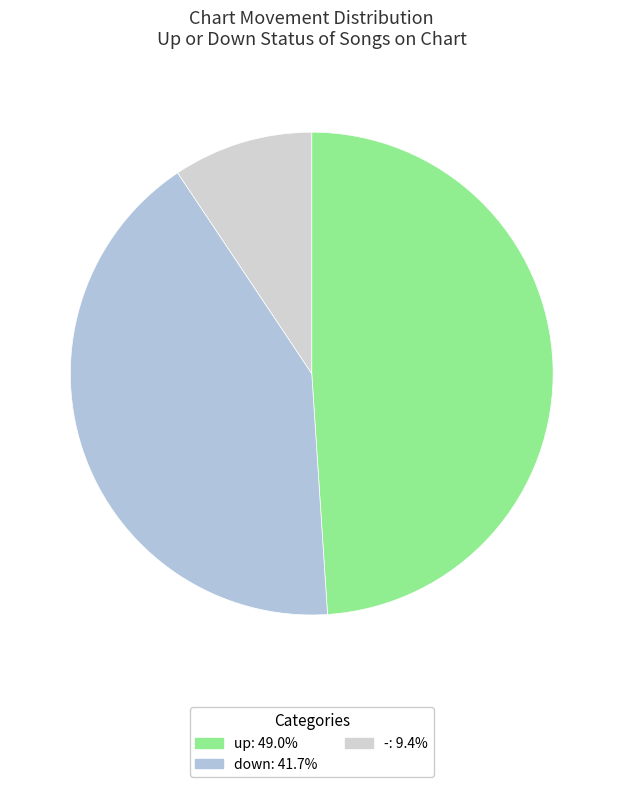

Combined, what portion of the pie is down and up?

90.6%